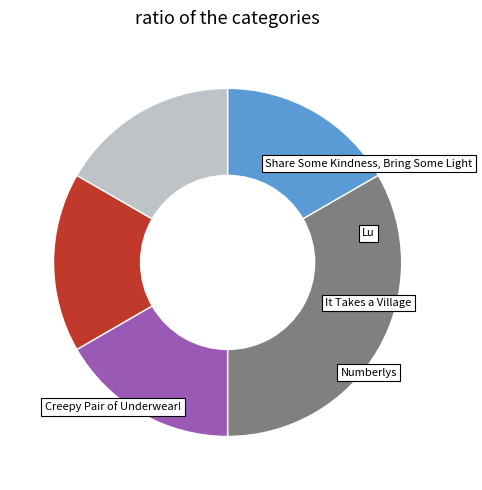

Is there a majority slice in this chart?

No